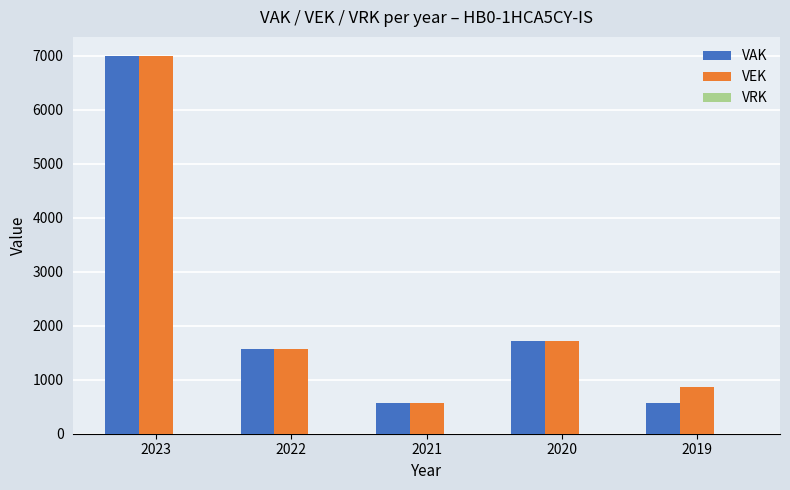

Are the bars horizontal?

No